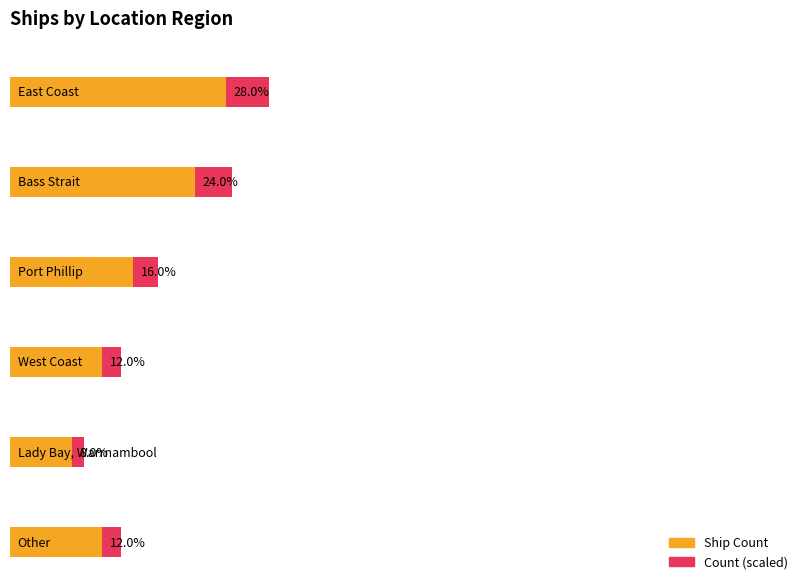

Where does the data first go above 4?

East Coast